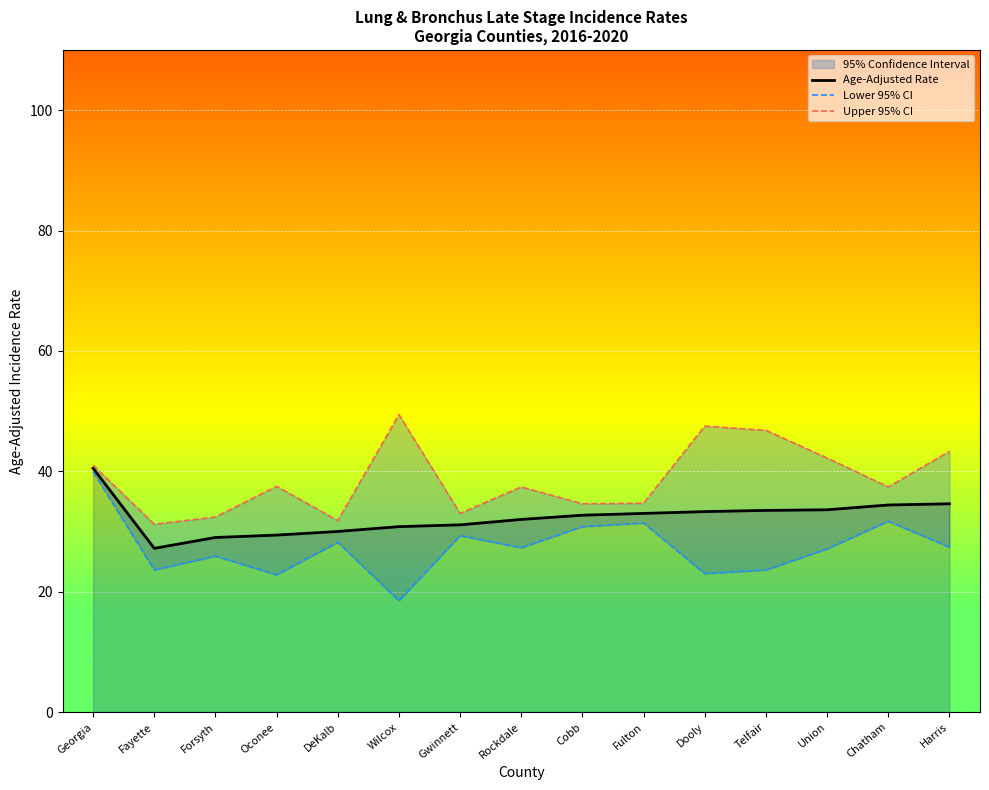

Which series has the widest spread of values?

Lower 95% CI